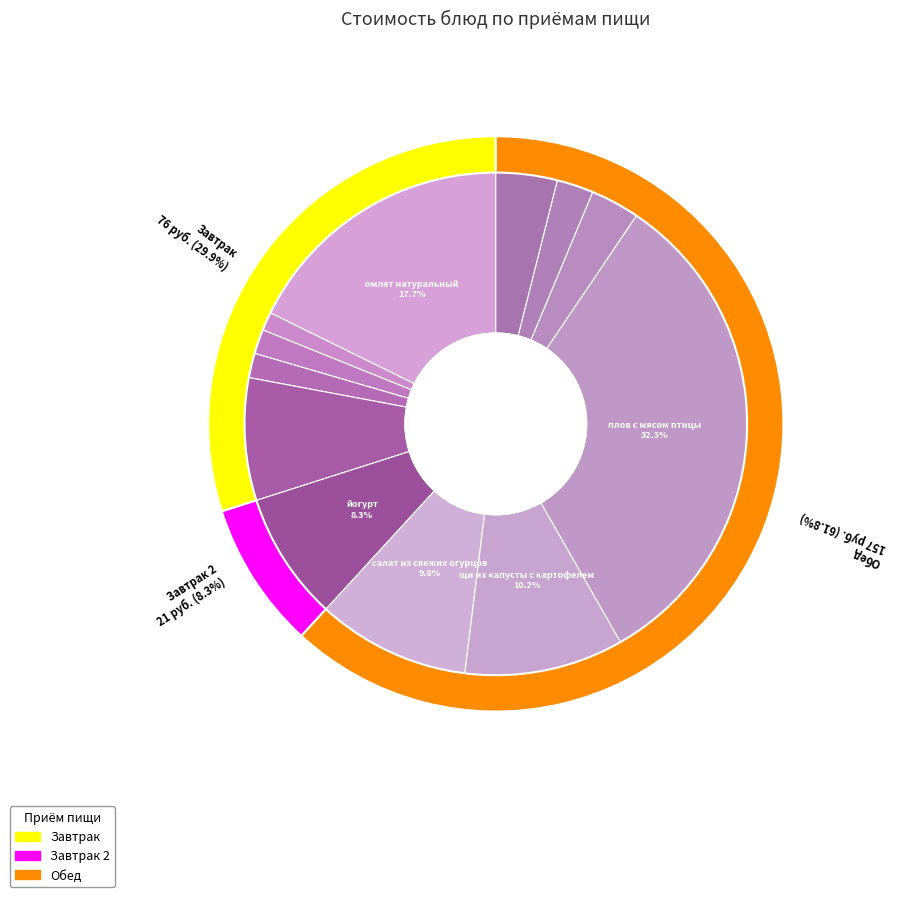

Combined, what portion of the pie is хлеб пшеничный (обед) and плов с мясом птицы?

35.4%